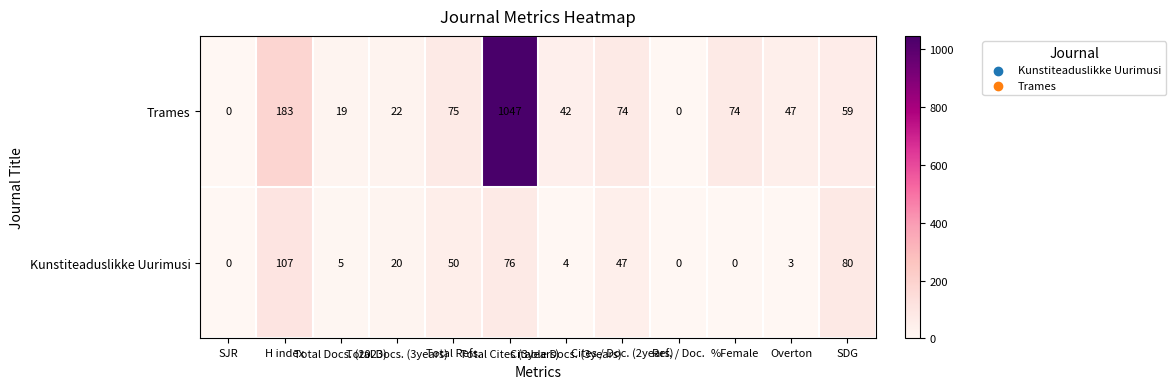

What is the sum of all Trames values?

1642